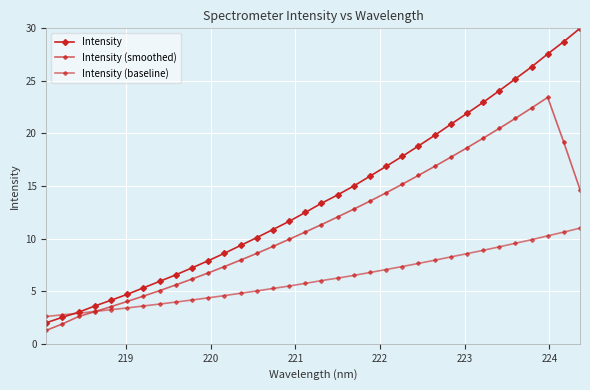

What is the minimum value for Intensity (baseline)?

2.6